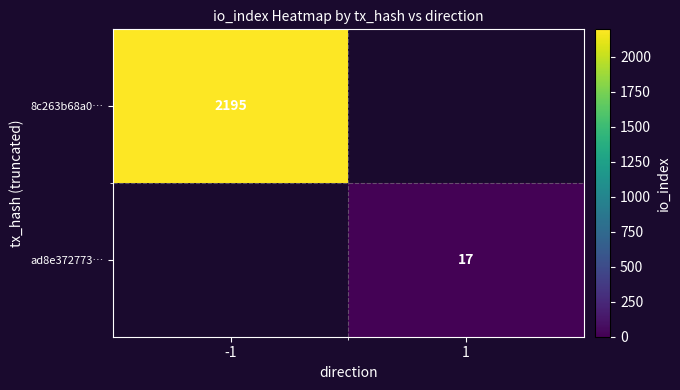

Is the value of 8c263b68a0… at -1 greater than the value of ad8e372773… at 1?

Yes